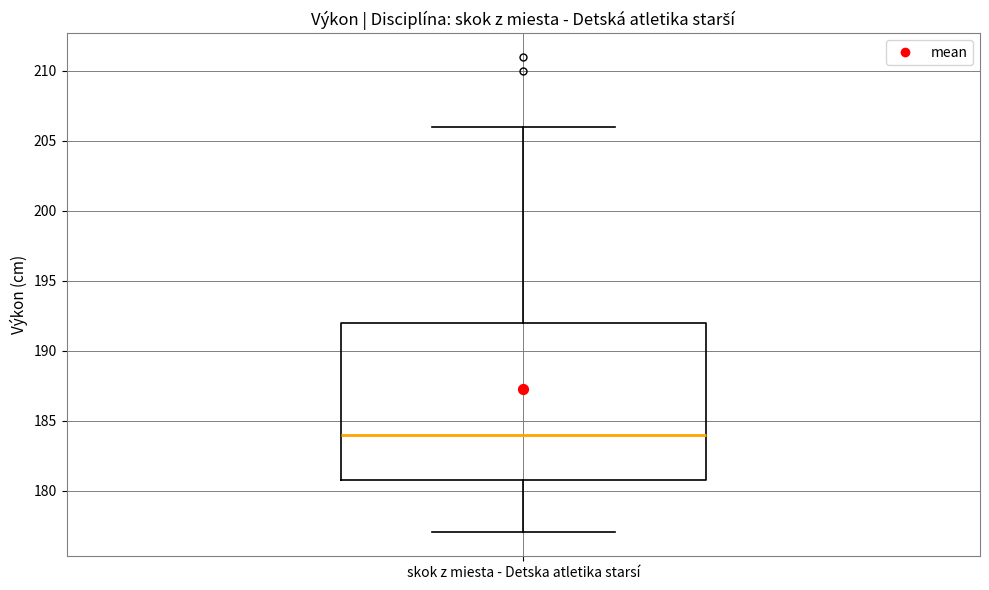

Transcribe this box plot: give where the median line is, the range the box spans, and where the two whiskers end, as read against the y-axis. The values are not printed on the chart, so give them approximately, as read against the axis.

median 184, box 181 to 192, whiskers 177 to 206